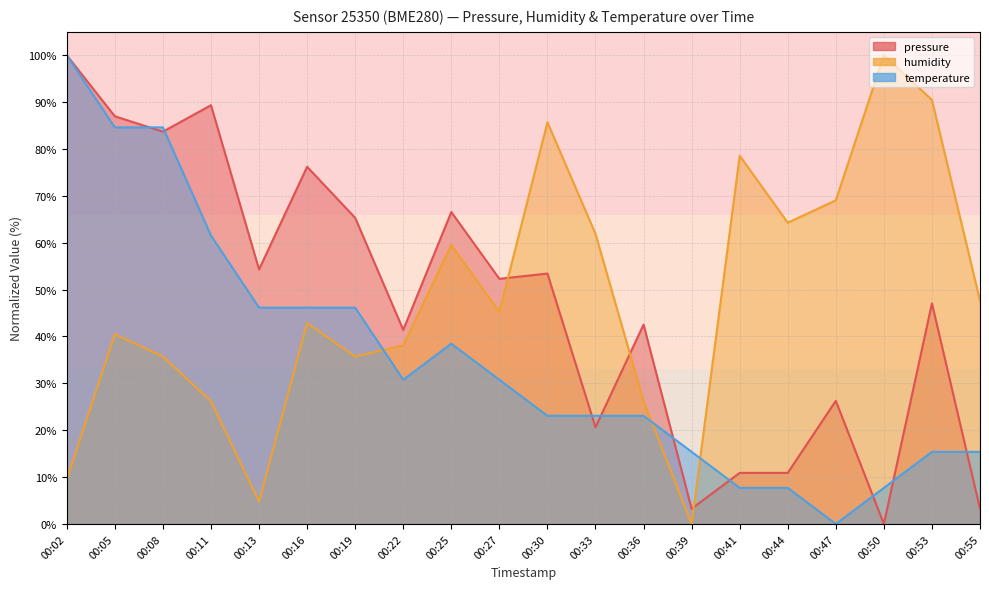

Reading left to right, list all the values displayed in this chart.

pressure: 00:02=100.0	00:05=87.0	00:08=83.7	00:11=89.3	00:13=54.3	00:16=76.2	00:19=65.3	00:22=41.4	00:25=66.6	00:27=52.3	00:30=53.4	00:33=20.6	00:36=42.5	00:39=3.2	00:41=10.9	00:44=10.9	00:47=26.3	00:50=0.0	00:53=47.1	00:55=3.2
humidity: 00:02=9.5	00:05=40.5	00:08=35.7	00:11=26.2	00:13=4.8	00:16=42.9	00:19=35.7	00:22=38.1	00:25=59.5	00:27=45.2	00:30=85.7	00:33=61.9	00:36=26.2	00:39=0.0	00:41=78.6	00:44=64.3	00:47=69.0	00:50=100.0	00:53=90.5	00:55=47.6
temperature: 00:02=100.0	00:05=84.6	00:08=84.6	00:11=61.5	00:13=46.2	00:16=46.2	00:19=46.2	00:22=30.8	00:25=38.5	00:27=30.8	00:30=23.1	00:33=23.1	00:36=23.1	00:39=15.4	00:41=7.7	00:44=7.7	00:47=0.0	00:50=7.7	00:53=15.4	00:55=15.4